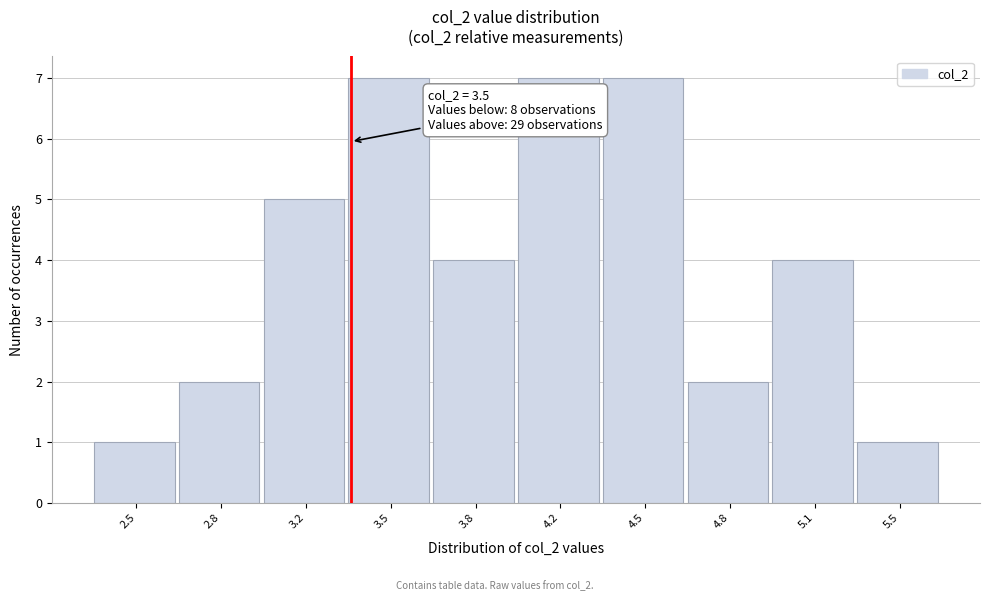

Reading right to left, transcribe all the data shown in this chart.

5.5=1	5.1=4	4.8=2	4.5=7	4.2=7	3.8=4	3.5=7	3.2=5	2.8=2	2.5=1